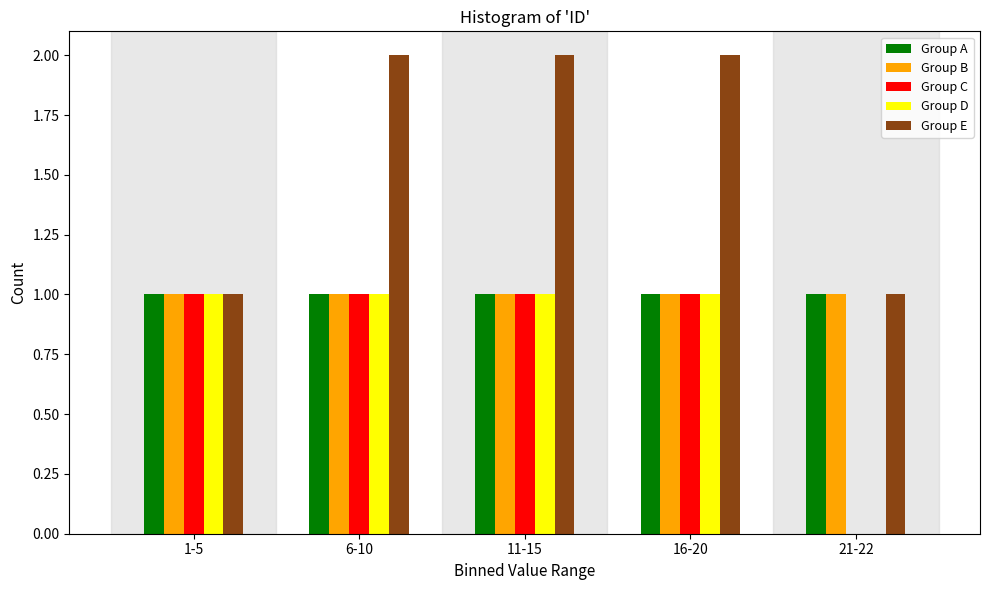

Reading left to right, extract all data points from this chart.

Group A: 1-5=1	6-10=1	11-15=1	16-20=1	21-22=1
Group B: 1-5=1	6-10=1	11-15=1	16-20=1	21-22=1
Group C: 1-5=1	6-10=1	11-15=1	16-20=1	21-22=0
Group D: 1-5=1	6-10=1	11-15=1	16-20=1	21-22=0
Group E: 1-5=1	6-10=2	11-15=2	16-20=2	21-22=1